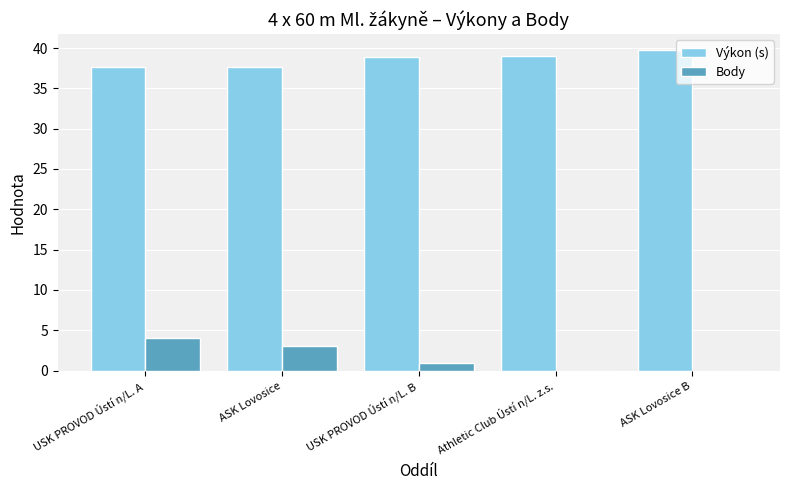

What is the average value of the Výkon (s) series?

38.6